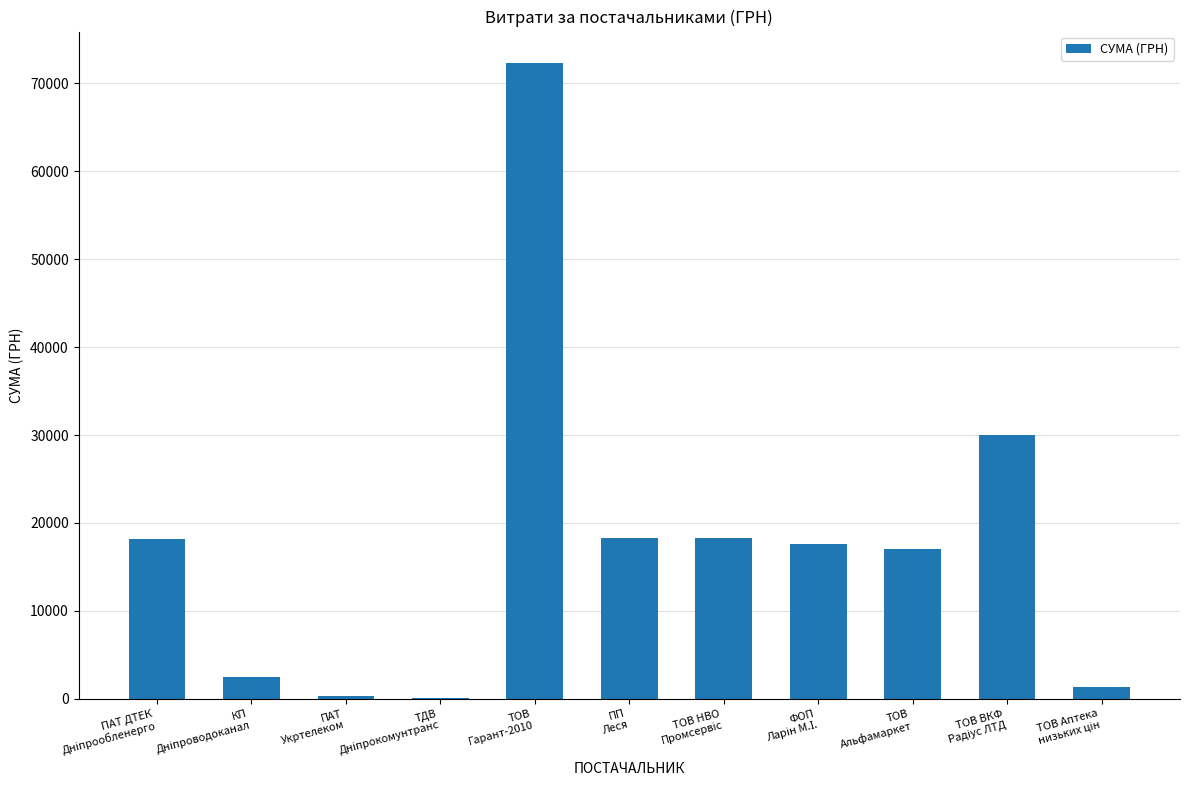

What is the maximum value shown in the chart?

72268.3